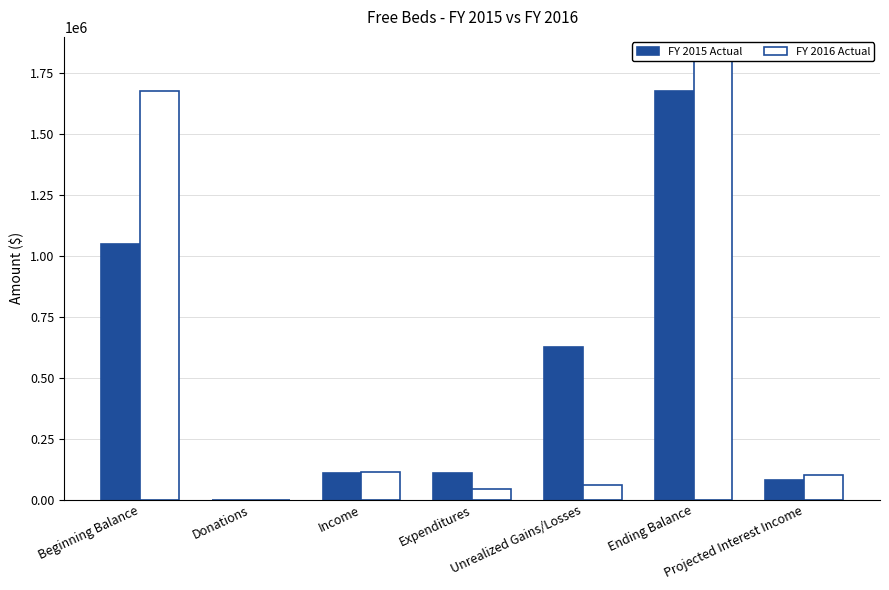

What value does the FY 2016 Actual series have at Expenditures?

44645.0